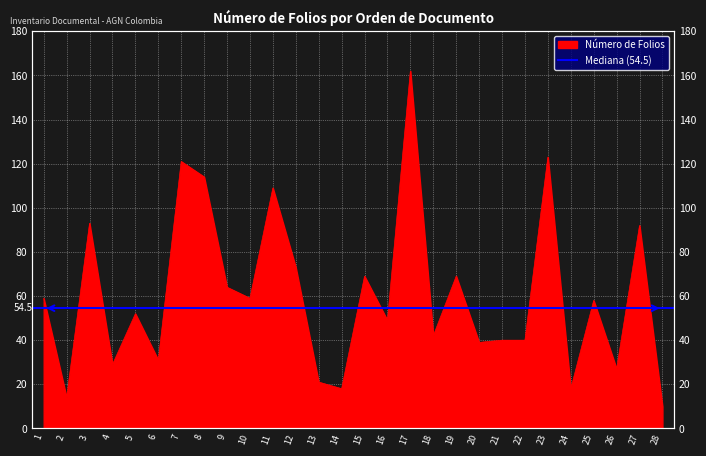

Where does the data first go above 58?

1